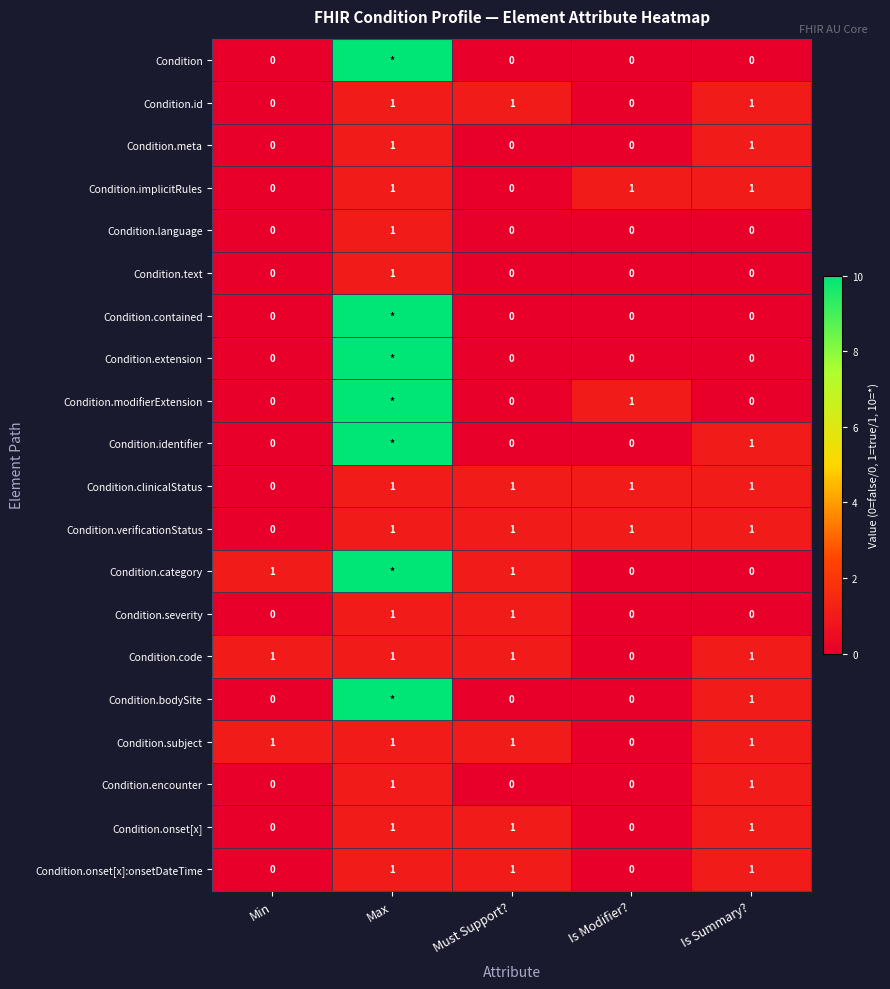

Count the Condition.onset[x]:onsetDateTime values in the range 0 to 1.

5